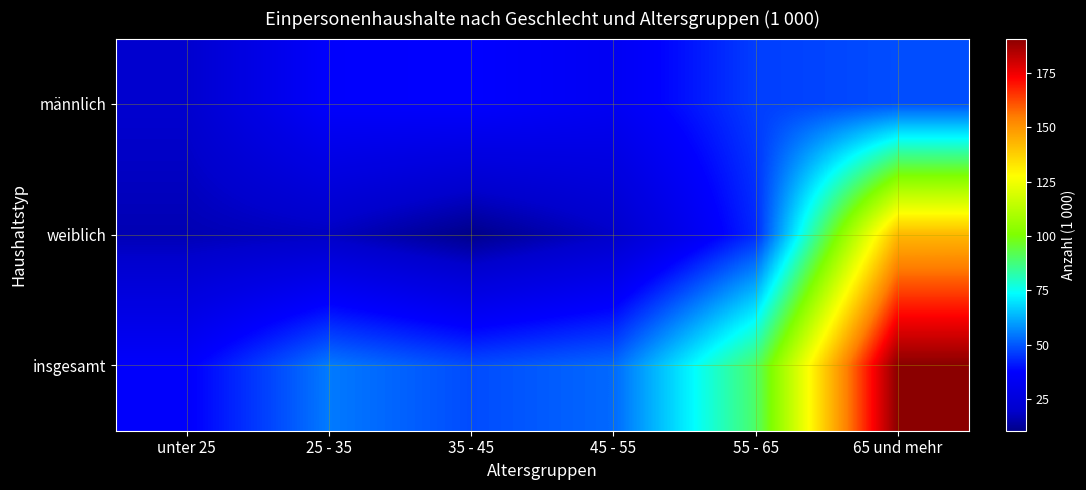

At which category is the sum across all series the highest?

65 und mehr